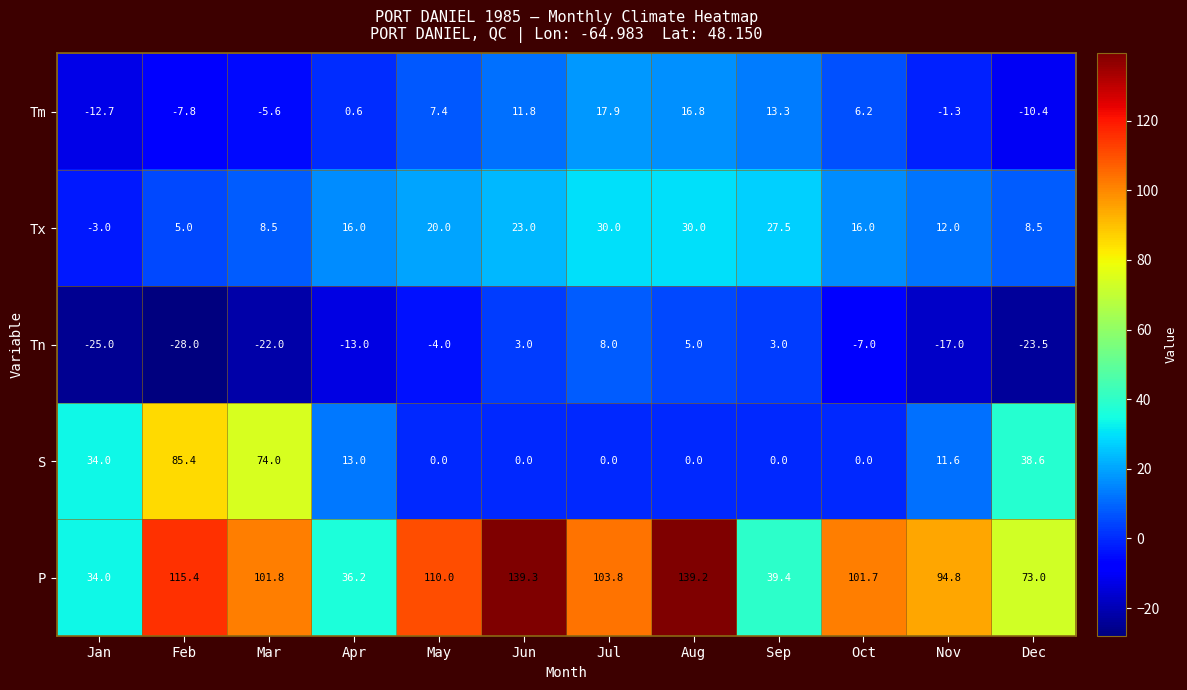

At which category does the chart reach its peak across all series?

Jun